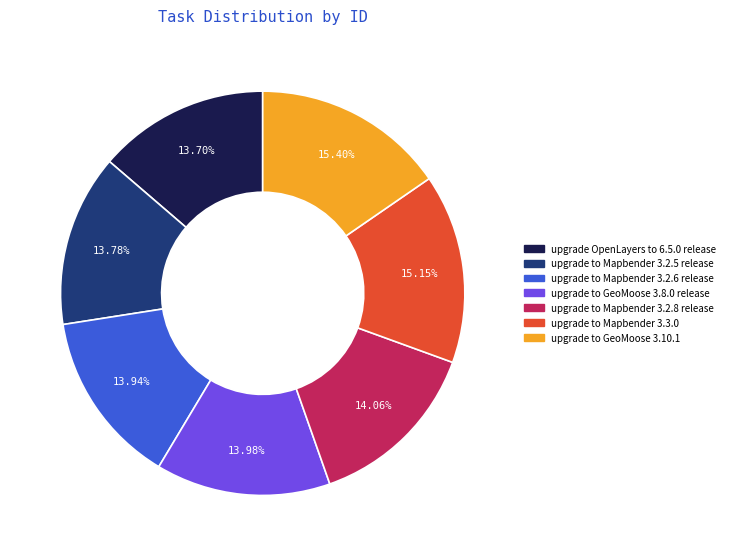

To the nearest percent, what is the combined percentage of upgrade to Mapbender 3.3.0 and upgrade to GeoMoose 3.8.0 release?

29%